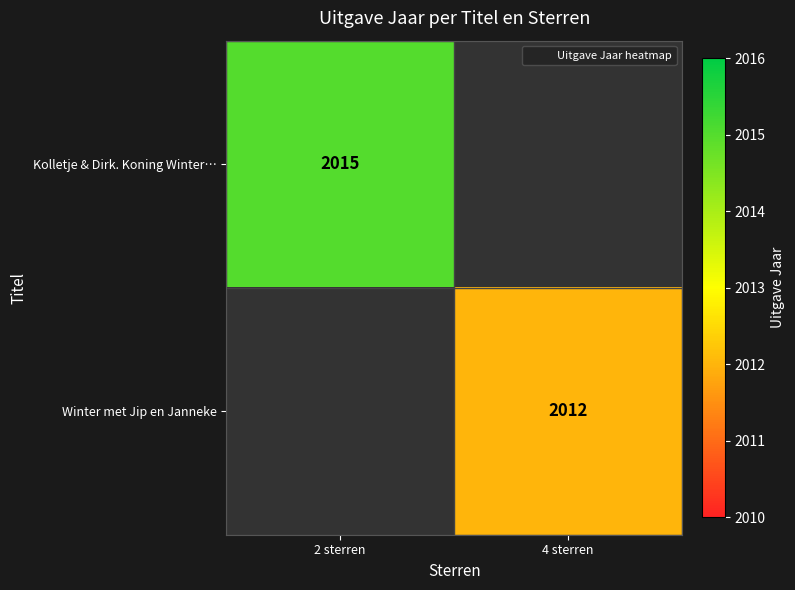

Which label corresponds to the smallest value in the chart?

4 sterren